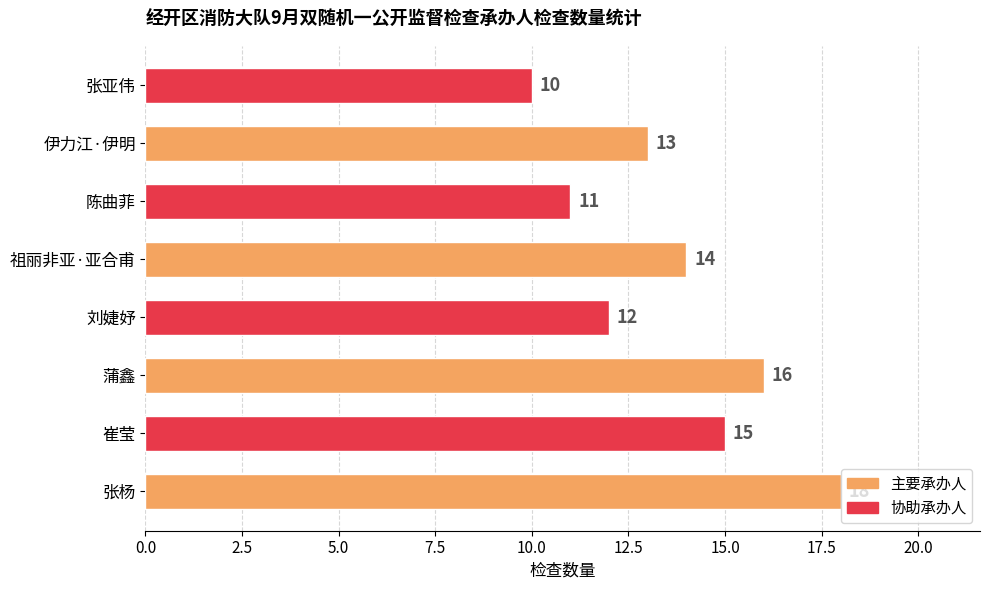

How many data points are less than 14?

4